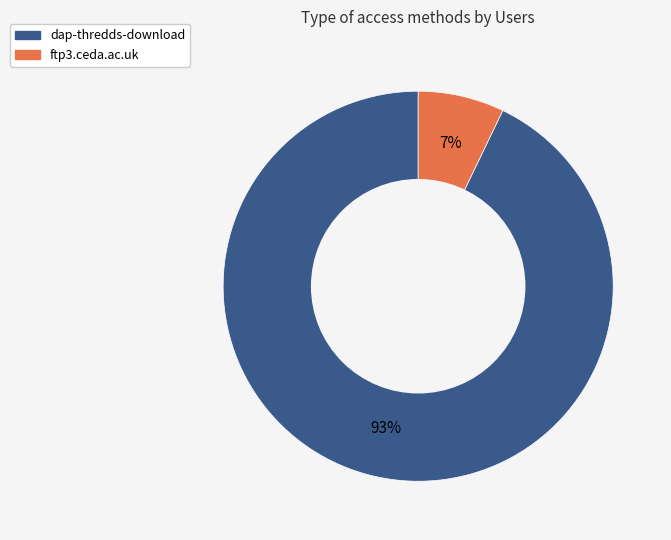

Do ftp3.ceda.ac.uk and dap-thredds-download together represent more than half of the pie?

Yes